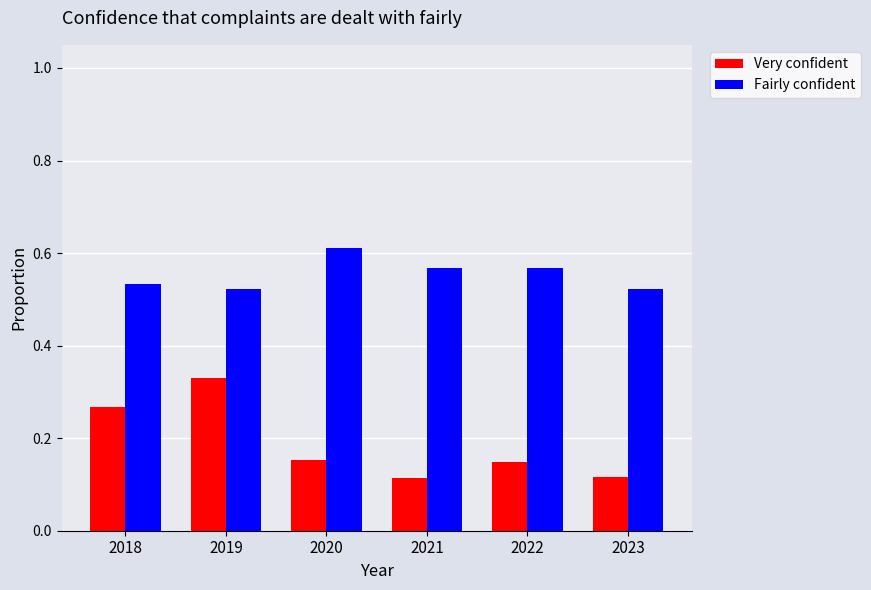

List the series in order of their overall mean, highest first.

Fairly confident, Very confident